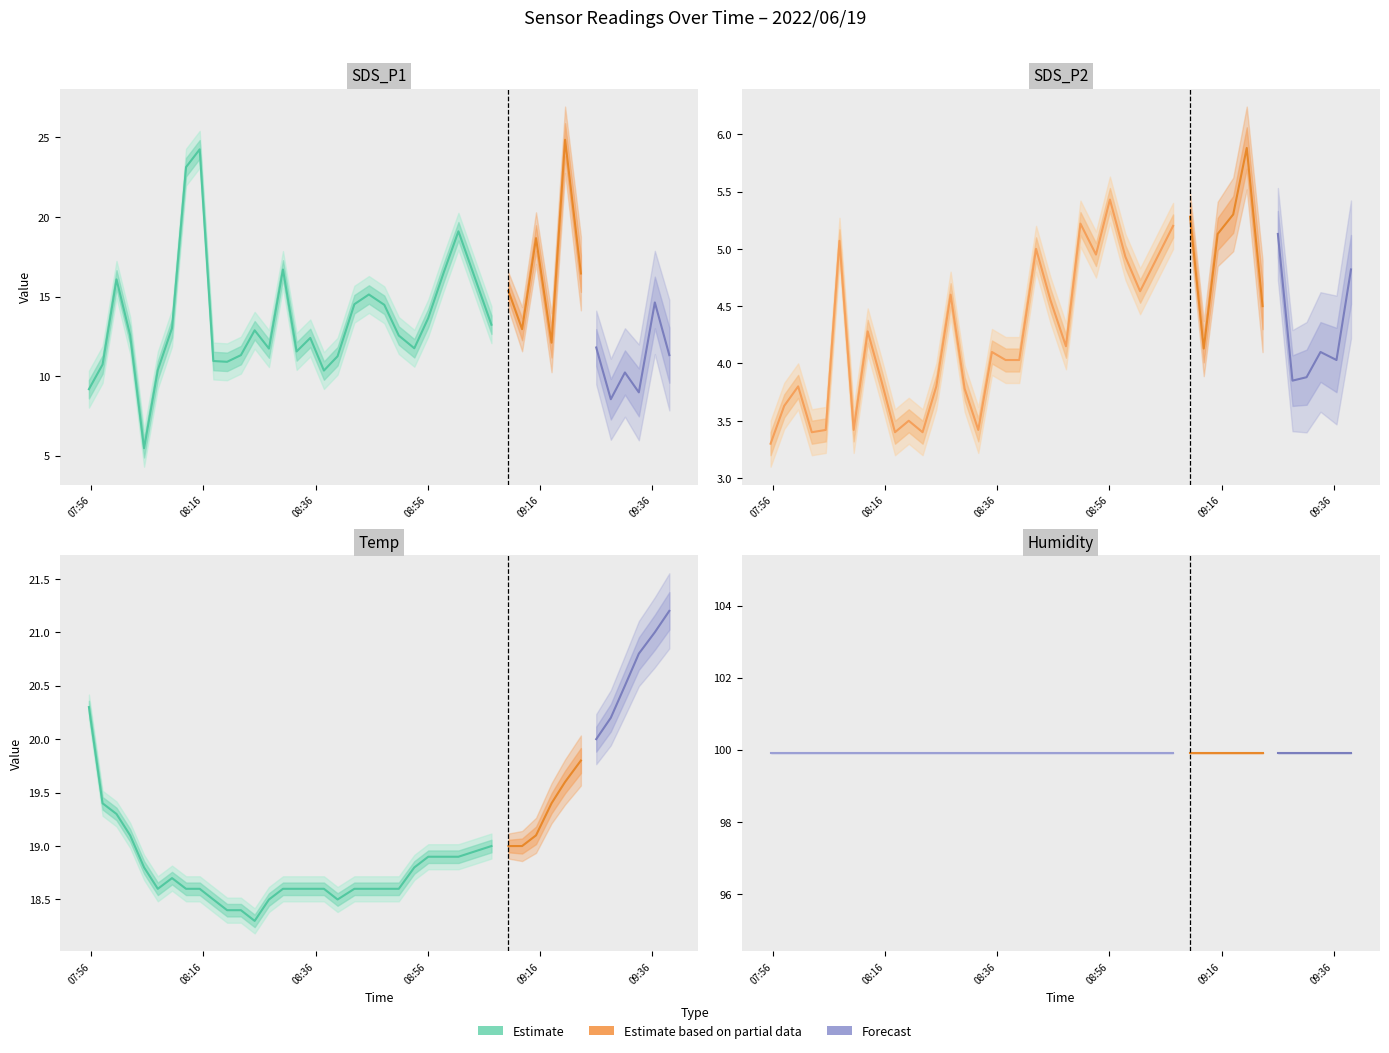

Between 2022/06/19 08:07:52 and 2022/06/19 08:30:11, which series saw the biggest shift?

SDS_P1